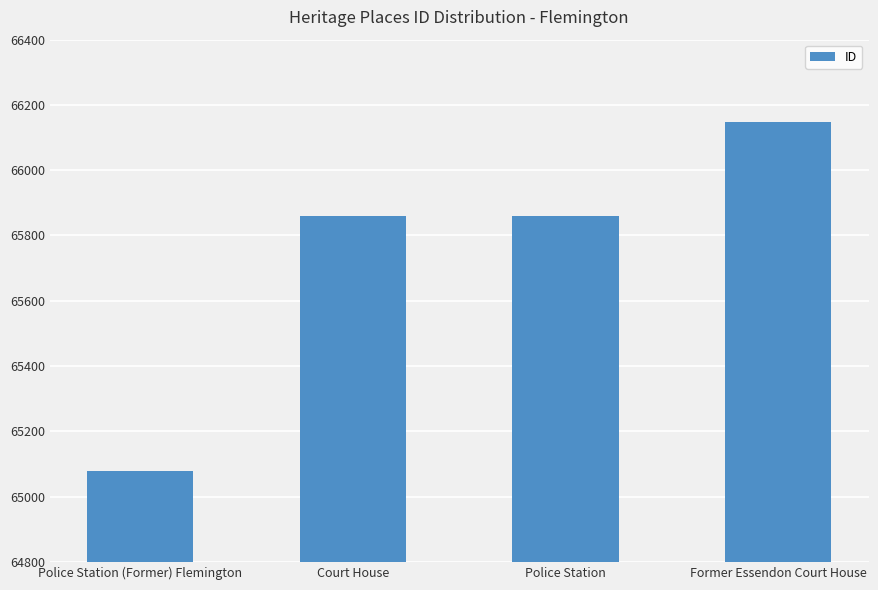

What is the change in value from Police Station (Former) Flemington to Police Station?

+781